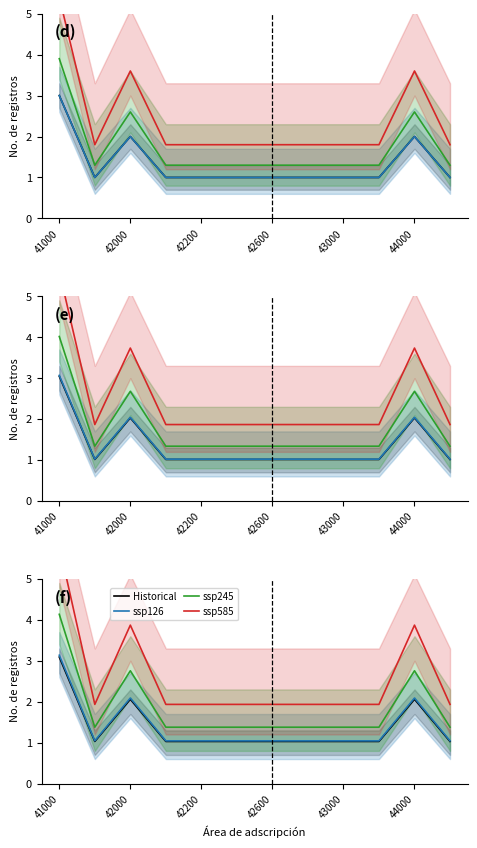

The ssp585 series shows 1.9 at 42600. True or false?

True